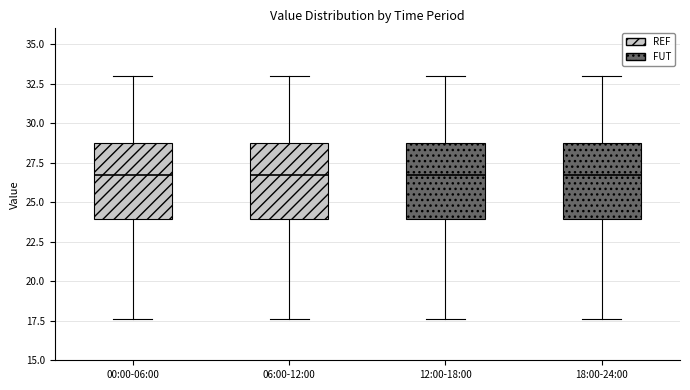

Reading left to right, read every box against the y-axis: the position of its median line, the range the box covers, and the ends of its whiskers. The values are not printed on the chart, so give them approximately, as read against the axis.

00:00-06:00: median 26.5, box 24.0 to 28.5, whiskers 17.5 to 33.0
06:00-12:00: median 26.5, box 24.0 to 28.5, whiskers 17.5 to 33.0
12:00-18:00: median 26.5, box 24.0 to 28.5, whiskers 17.5 to 33.0
18:00-24:00: median 26.5, box 24.0 to 28.5, whiskers 17.5 to 33.0